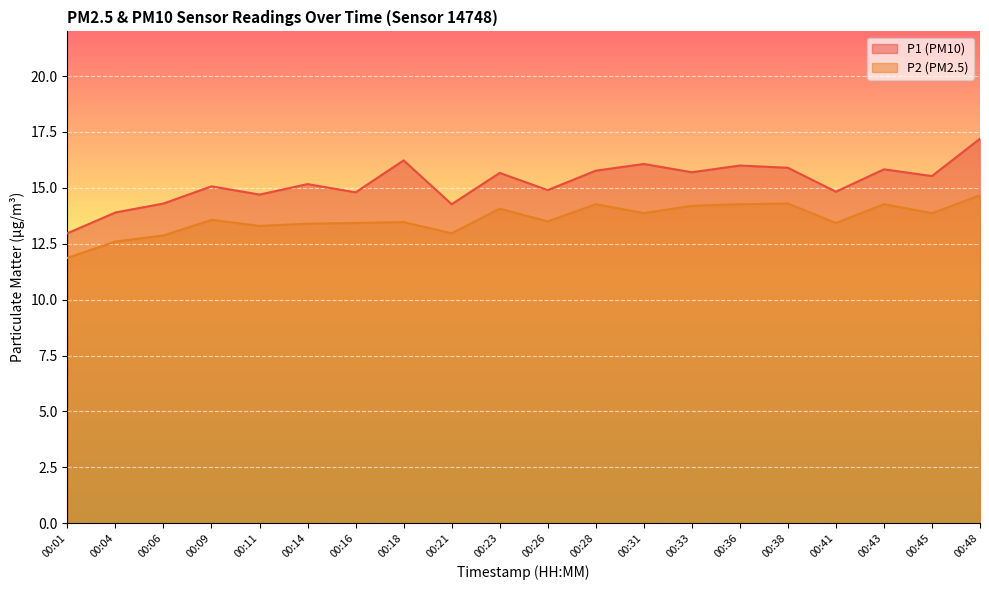

What is the approximate value of P2 at 00:38?

14.3